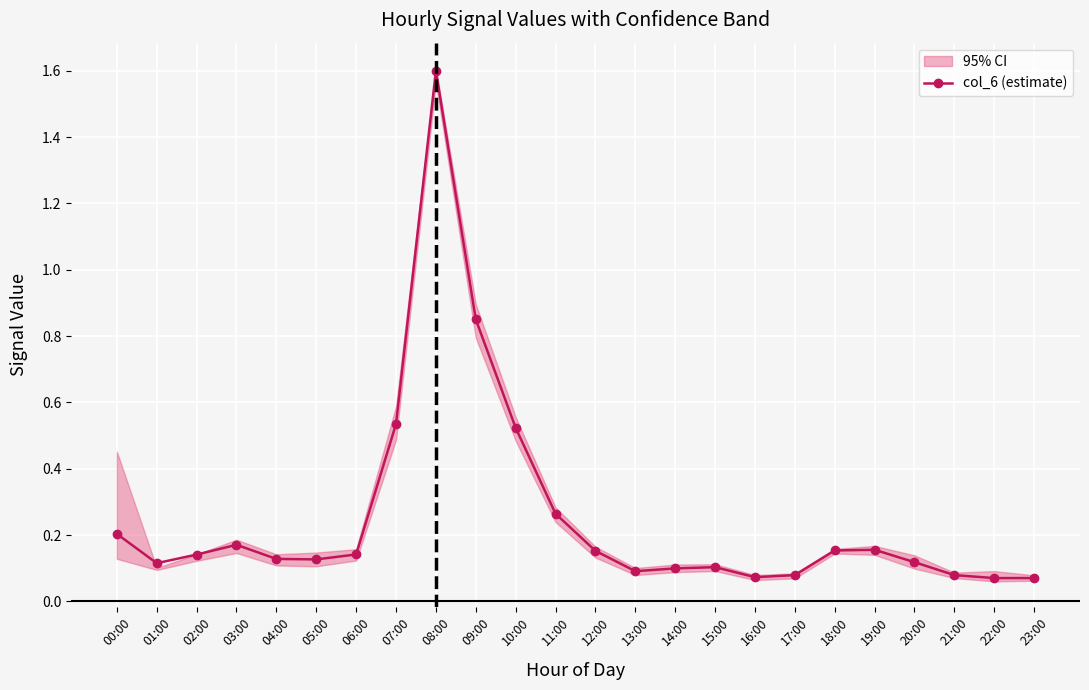

The value at 11:00 is 0.1. True or false?

False